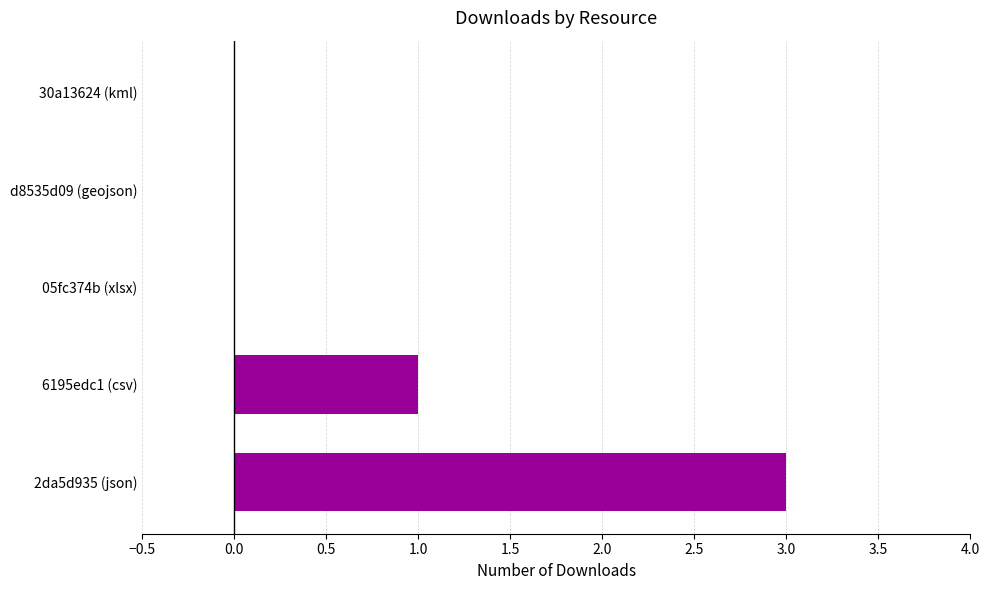

How many categories are shown in the chart?

5